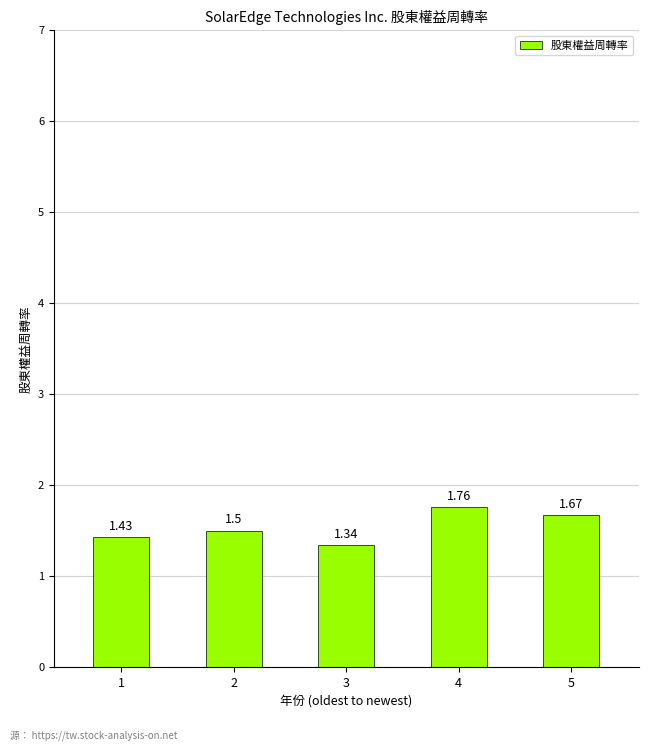

Between 3 and 1, which is larger?

1